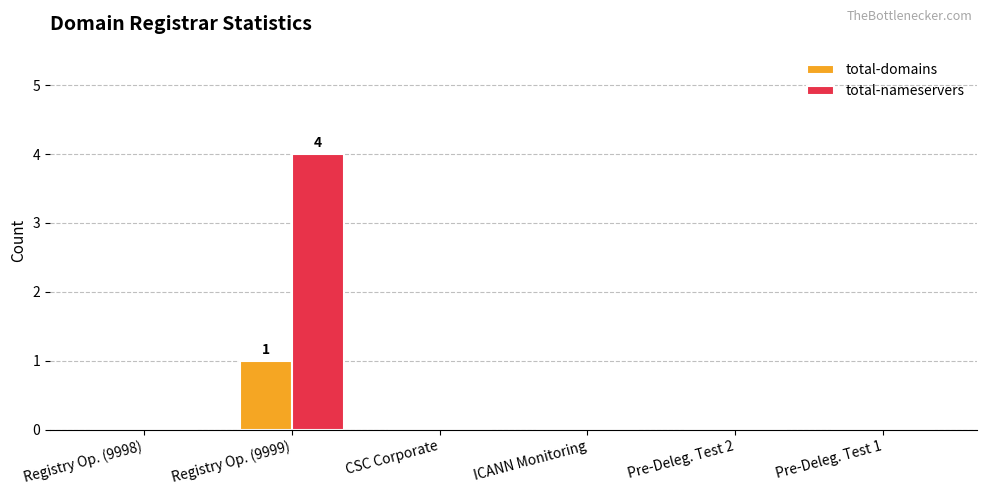

Is it true that total-domains equals 2 at Registry Op. (9999)?

False